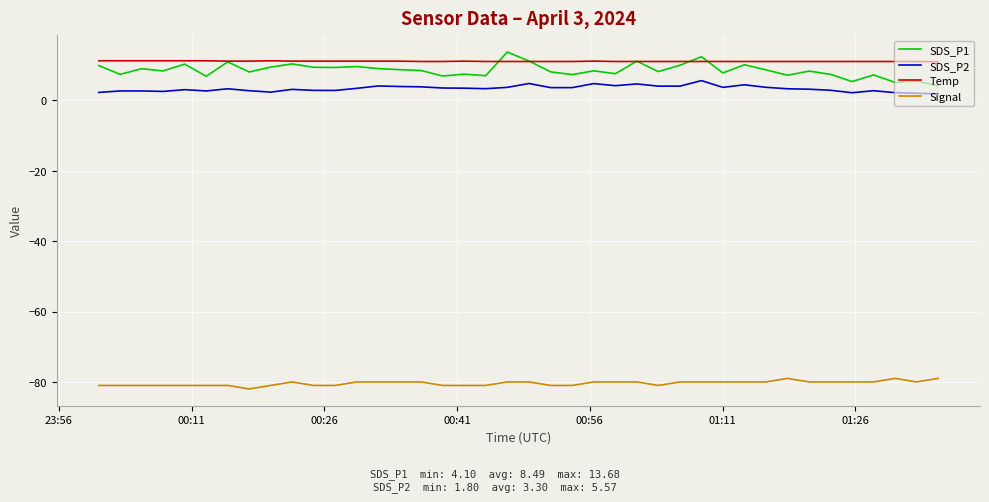

What is the minimum value for SDS_P1?

4.1